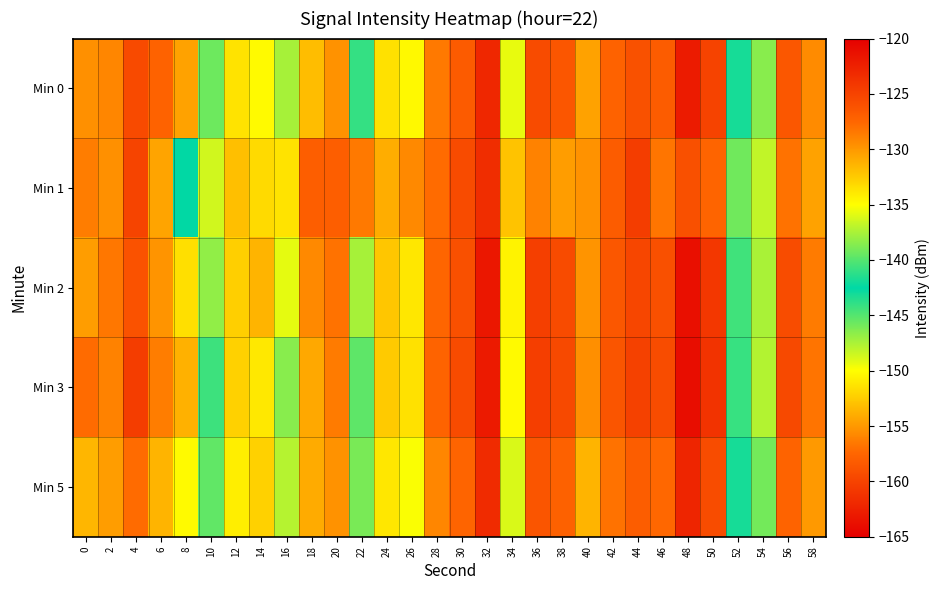

Reading left to right, what are all the values shown in this chart?

Min 0: 0=-129.6	2=-129.1	4=-125.5	6=-127.3	8=-130.5	10=-145.7	12=-133.7	14=-134.8	16=-147.4	18=-131.9	20=-129.8	22=-140.9	24=-133.6	26=-134.8	28=-128.5	30=-126.7	32=-122.9	34=-135.7	36=-125.6	38=-126.4	40=-130.5	42=-127.3	44=-126.1	46=-126.8	48=-122.0	50=-124.9	52=-141.8	54=-138.5	56=-126.5	58=-129.4
Min 1: 0=-128.7	2=-129.7	4=-125.1	6=-130.6	8=-142.6	10=-136.4	12=-131.9	14=-133.2	16=-133.7	18=-127.0	20=-127.0	22=-128.5	24=-131.0	26=-129.3	28=-127.8	30=-125.6	32=-123.4	34=-132.1	36=-128.9	38=-130.2	40=-129.7	42=-126.8	44=-124.5	46=-128.3	48=-125.9	50=-127.4	52=-139.2	54=-136.8	56=-128.1	58=-130.5
Min 2: 0=-130.2	2=-128.4	4=-126.1	6=-129.8	8=-133.5	10=-138.2	12=-132.7	14=-131.4	16=-135.8	18=-129.3	20=-128.1	22=-137.6	24=-132.3	26=-133.8	28=-127.5	30=-125.9	32=-121.8	34=-134.5	36=-124.7	38=-125.6	40=-129.8	42=-126.5	44=-125.2	46=-125.9	48=-121.2	50=-124.1	52=-140.6	54=-137.5	56=-125.7	58=-128.6
Min 3: 0=-127.8	2=-128.9	4=-124.5	6=-128.7	8=-131.2	10=-144.3	12=-132.8	14=-133.9	16=-146.5	18=-130.8	20=-128.6	22=-139.7	24=-132.4	26=-133.6	28=-127.3	30=-125.6	32=-122.0	34=-134.8	36=-124.6	38=-125.4	40=-129.5	42=-126.3	44=-124.9	46=-125.7	48=-121.0	50=-123.8	52=-140.9	54=-137.3	56=-125.4	58=-128.2
Min 5: 0=-131.5	2=-130.2	4=-127.8	6=-131.4	8=-134.8	10=-139.6	12=-134.2	14=-132.8	16=-137.2	18=-130.9	20=-129.7	22=-138.9	24=-133.8	26=-135.2	28=-129.1	30=-127.4	32=-123.2	34=-136.1	36=-126.3	38=-127.2	40=-131.4	42=-128.1	44=-126.9	46=-127.6	48=-122.8	50=-125.7	52=-141.8	54=-139.1	56=-127.3	58=-130.1